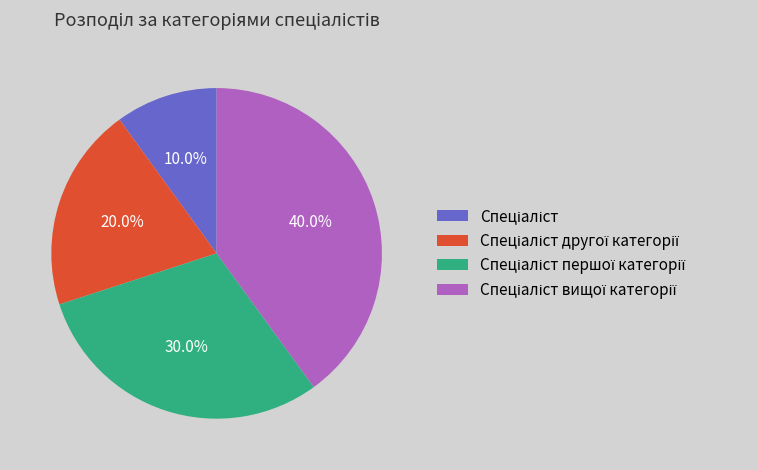

Is there a majority slice in this chart?

No